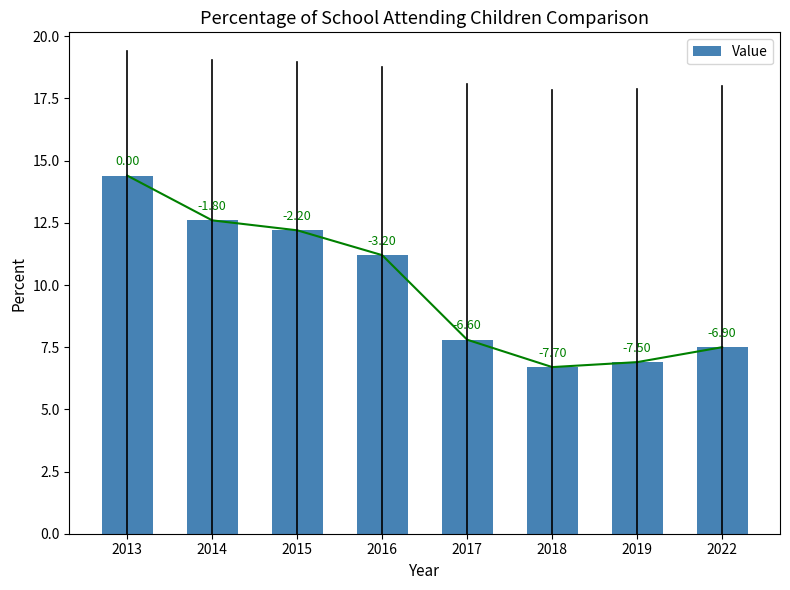

What is the difference between the maximum and minimum values?

7.7